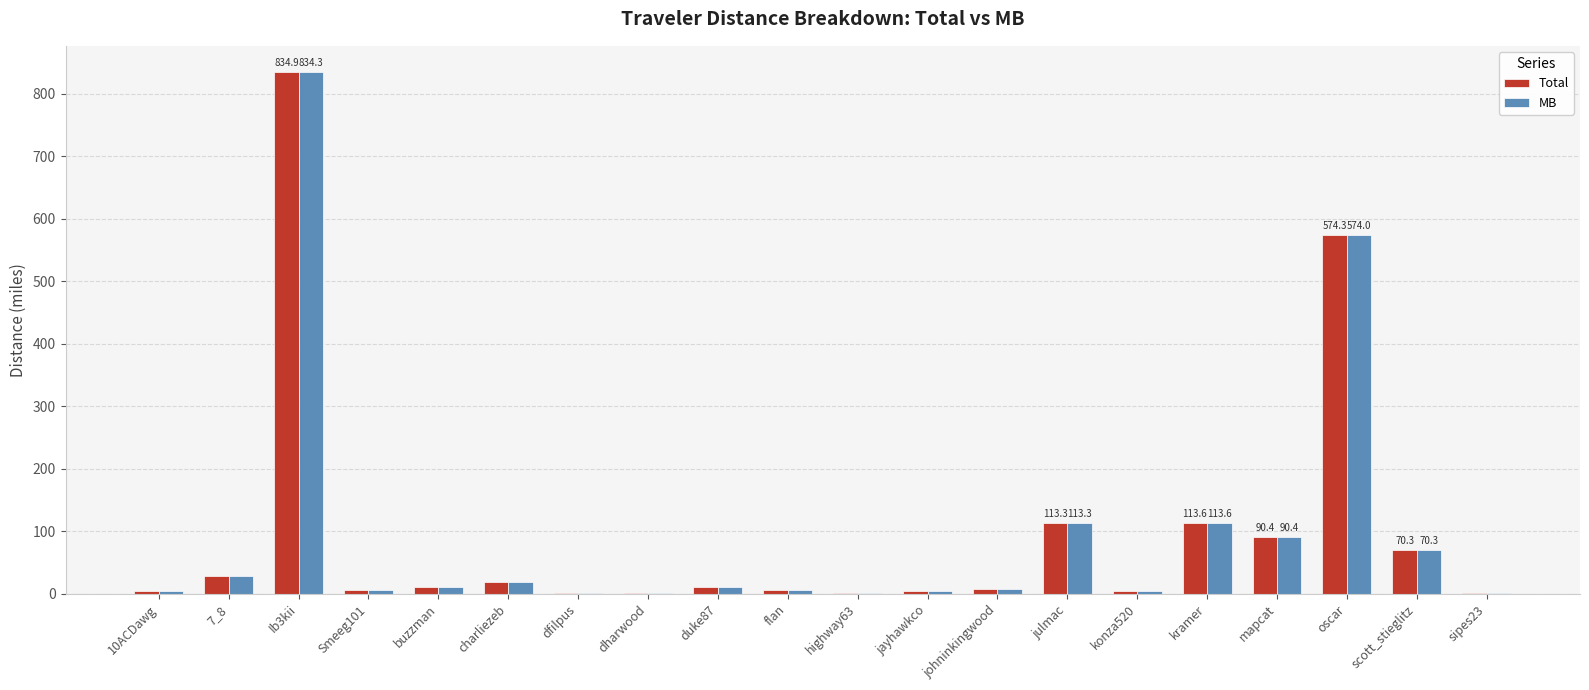

How many groups of bars are there?

20